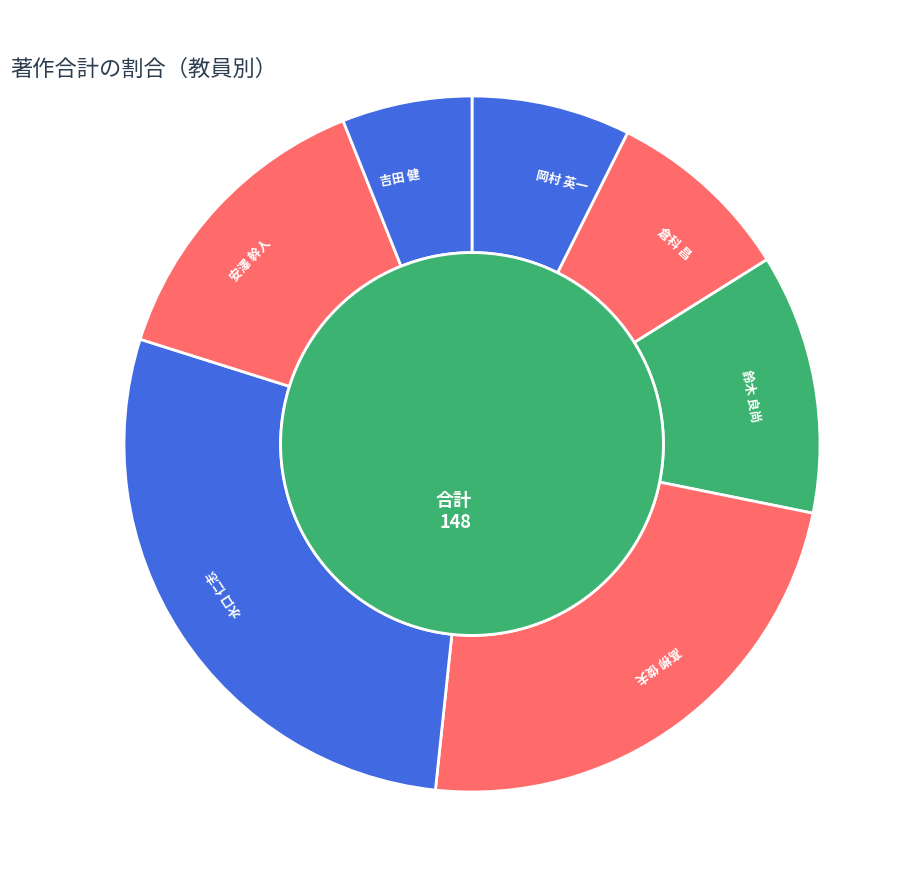

Is it true that 岡村 英一 is 7% of the pie?

True